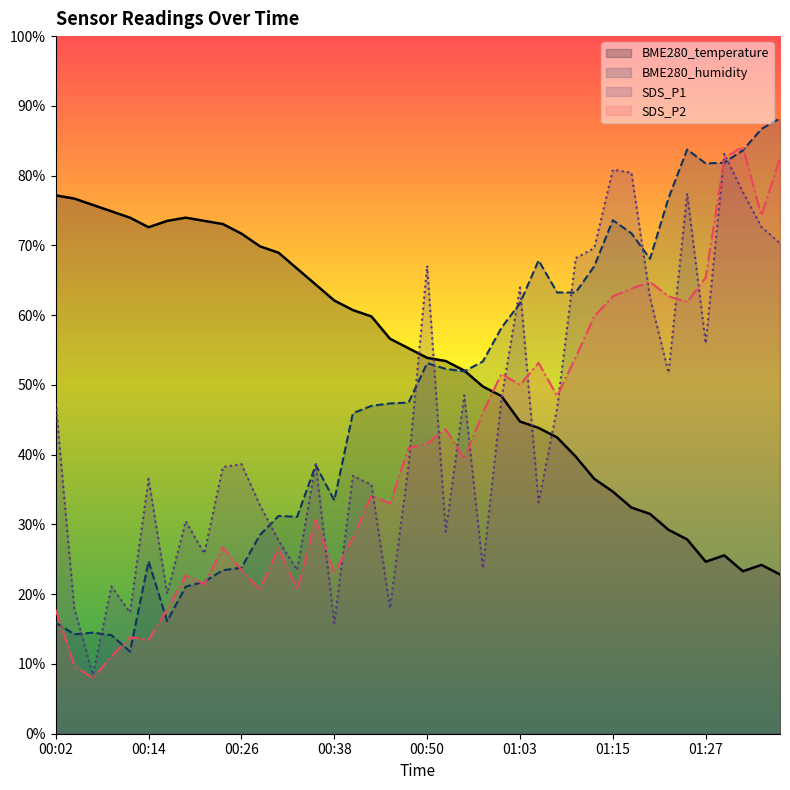

What are all the series names shown in the legend?

BME280_temperature, BME280_humidity, SDS_P1, SDS_P2